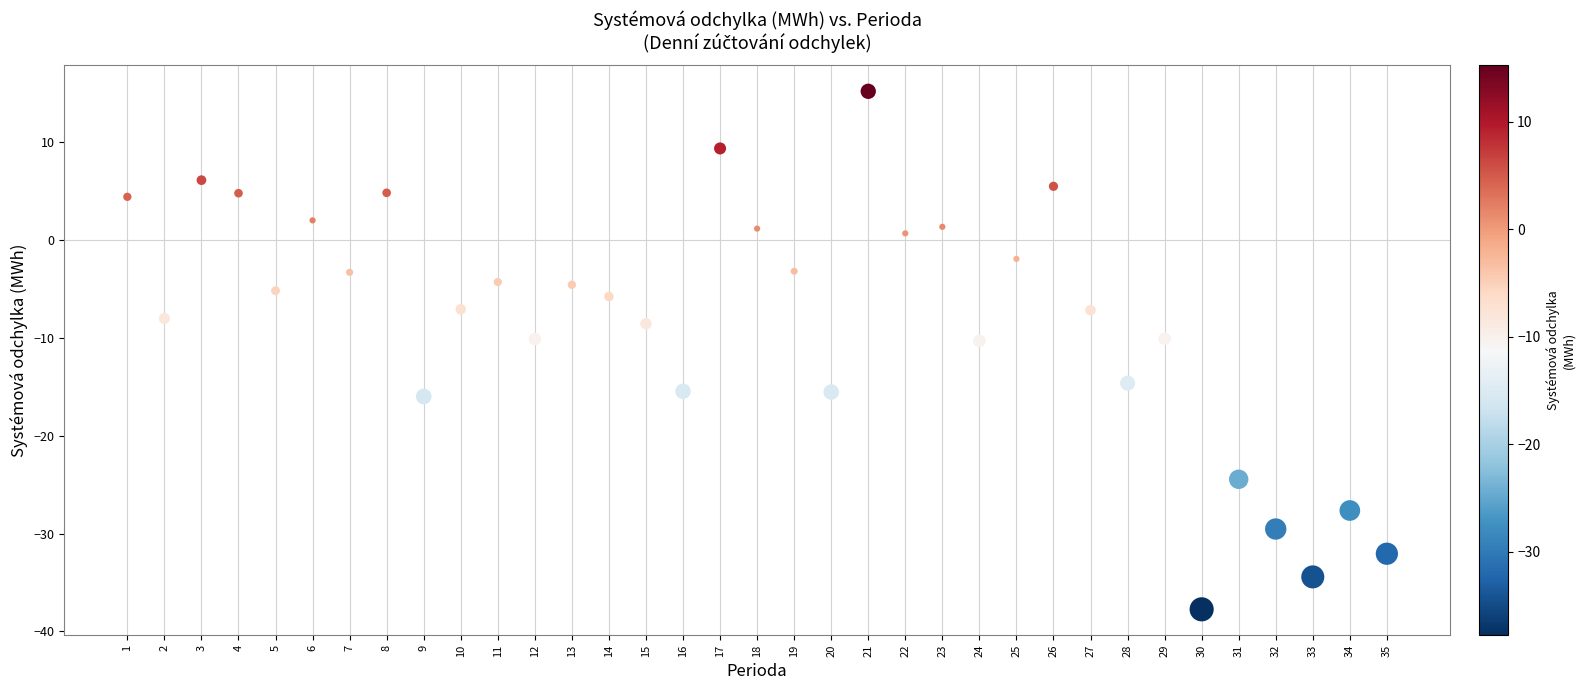

What is the range of X values (max minus min)?

34.0